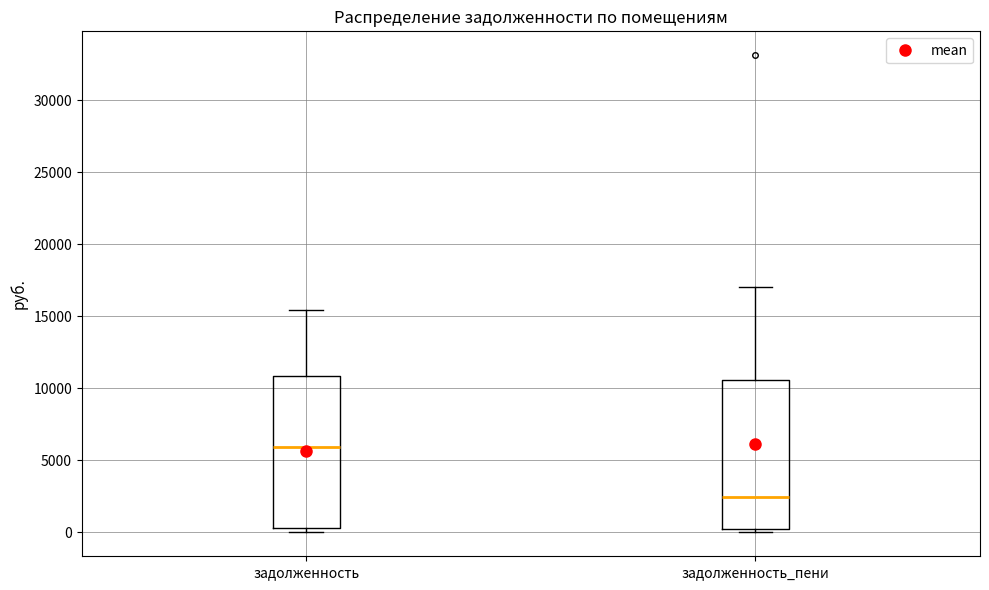

Which box has the highest median line?

задолженность